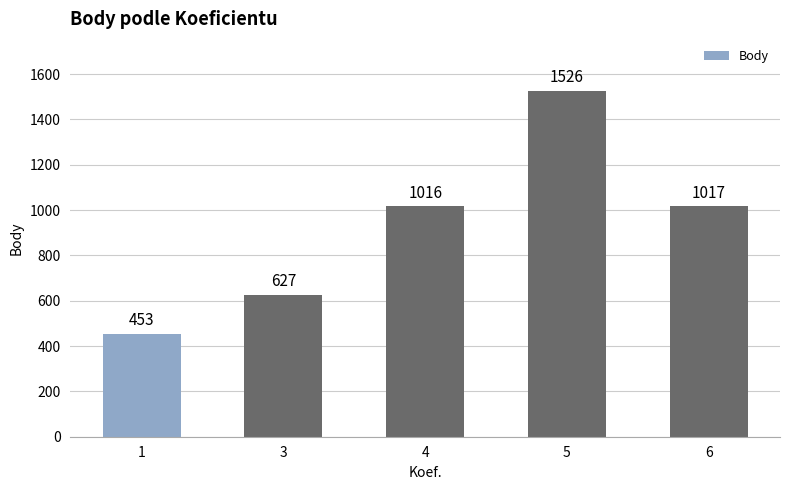

What is the average value?

928